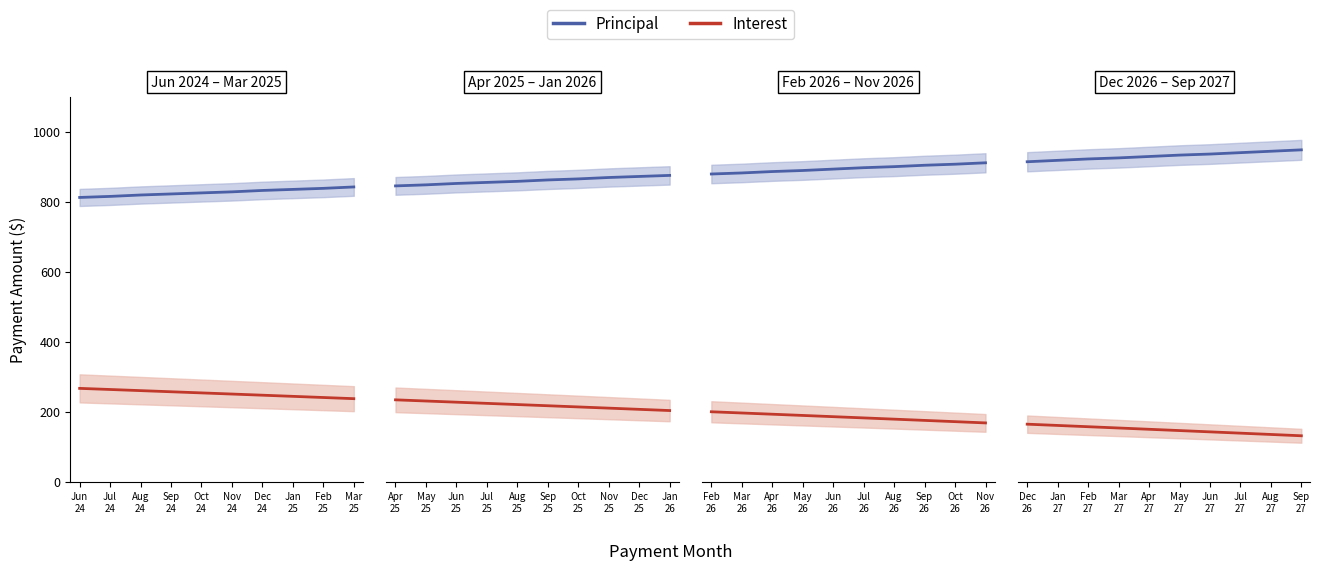

Rank the categories by Interest value from highest to lowest.

Dec 26, Jan 27, Feb 27, Mar 27, Apr 27, May 27, Jun 27, Jul 27, Aug 27, Sep 27